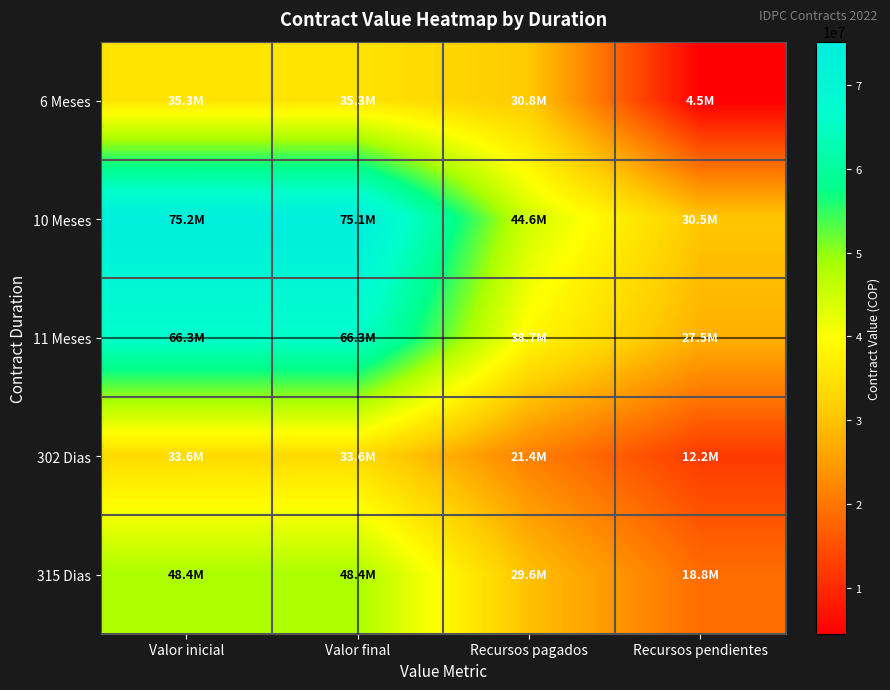

Reading left to right, extract all data points from this chart.

6 Meses: Valor inicial=35261226	Valor final=35261226	Recursos pagados=30755625	Recursos pendientes=4505601
10 Meses: Valor inicial=75166667	Valor final=75127778	Recursos pagados=44622222	Recursos pendientes=30505556
11 Meses: Valor inicial=66284591	Valor final=66284591	Recursos pagados=38741063	Recursos pendientes=27510485
302 Dias: Valor inicial=33623217	Valor final=33589296	Recursos pagados=21354784	Recursos pendientes=12234512
315 Dias: Valor inicial=48364125	Valor final=48364125	Recursos pagados=29602500	Recursos pendientes=18761625